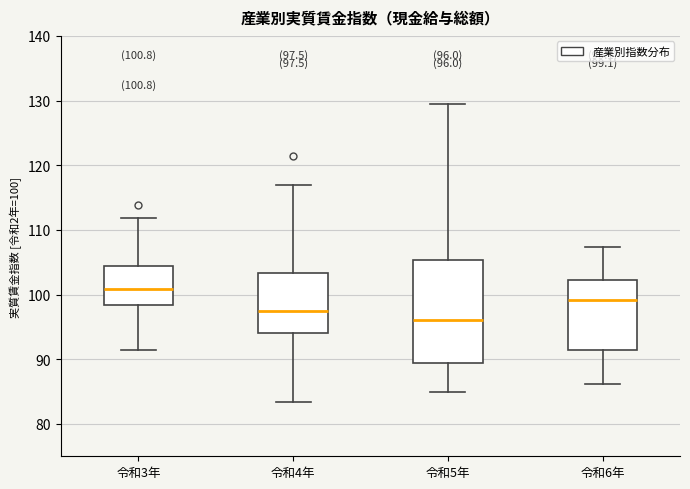

Which box's median line is the lowest?

令和5年